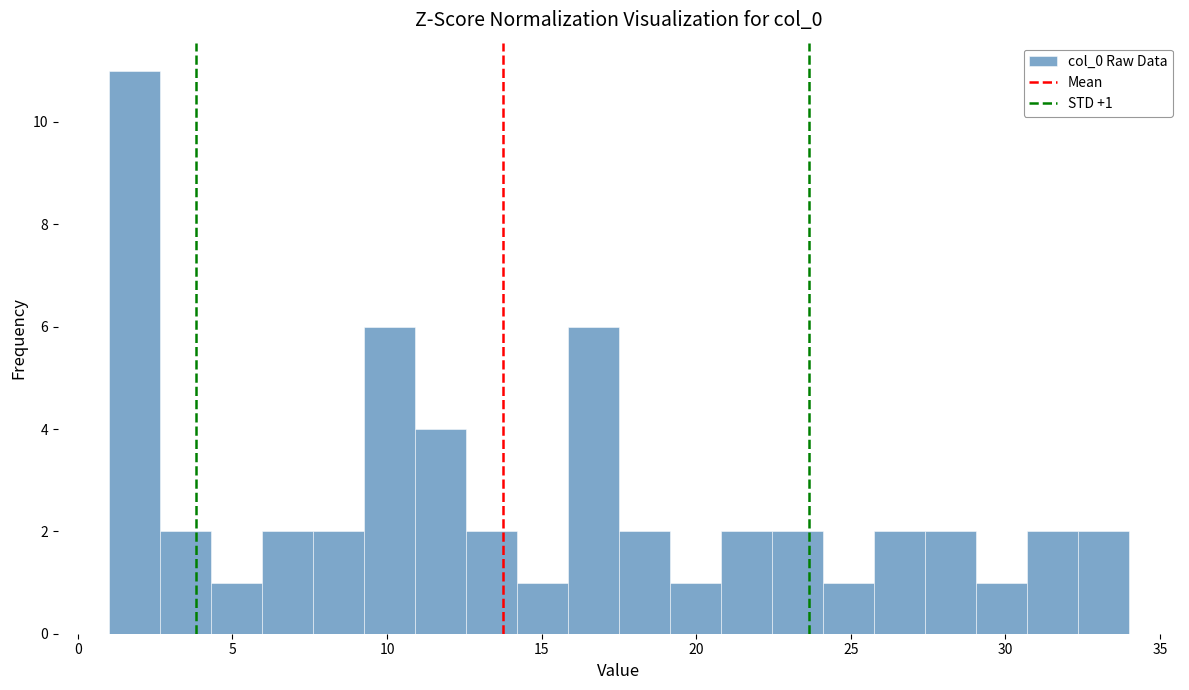

Read against the x-axis, roughly where is the centre of the tallest bar?

2.0